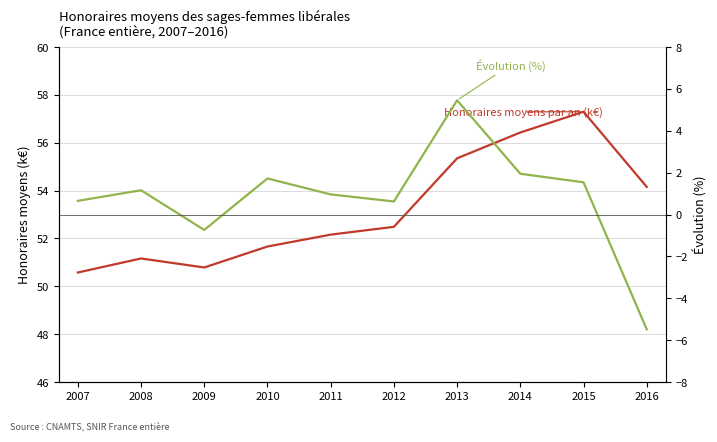

Is it true that Honoraires moyens par an (k€) equals 52.2 at 2011?

True